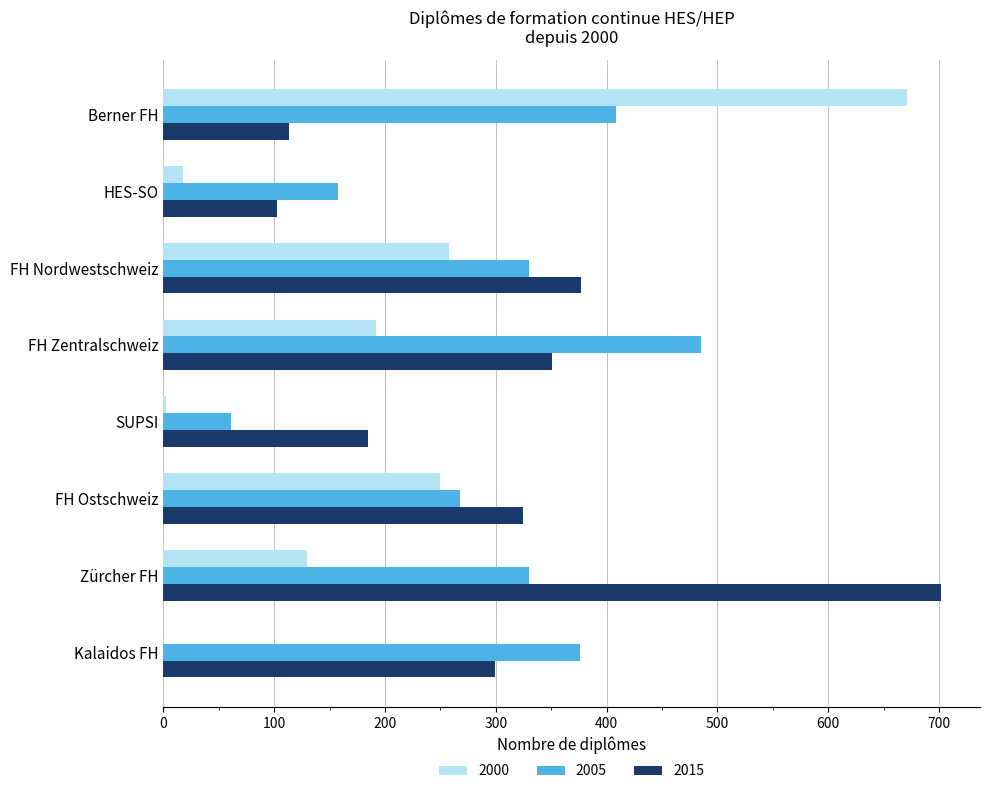

Which series changed the most between HES-SO and FH Zentralschweiz?

2005